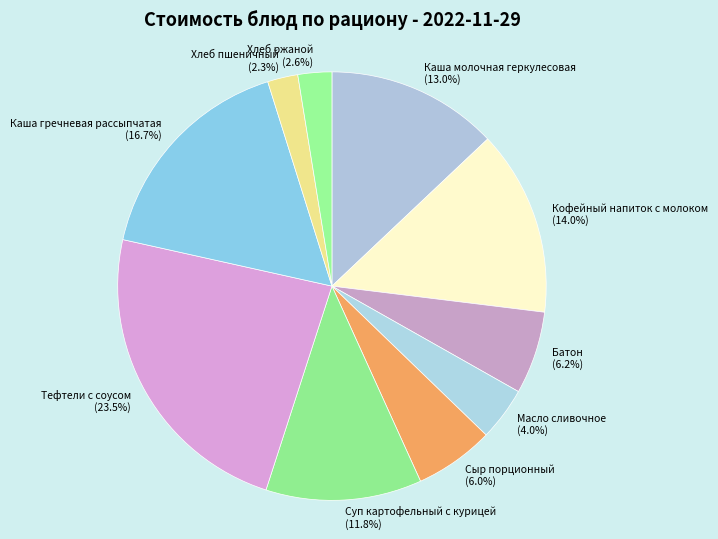

The Хлеб пшеничный slice represents 12% of the pie. True or false?

False